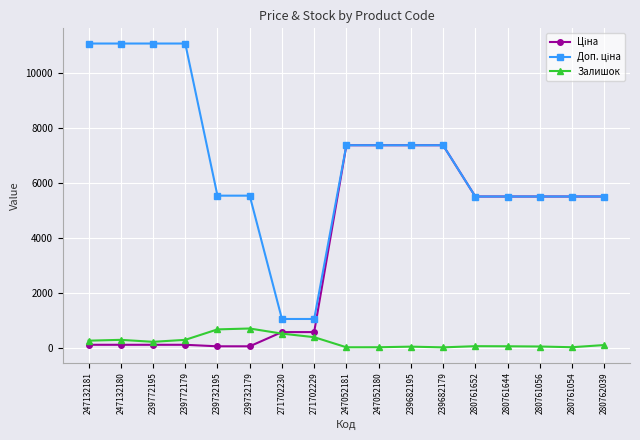

True or false: Залишок has a value of 20.0 at 247052181.

True